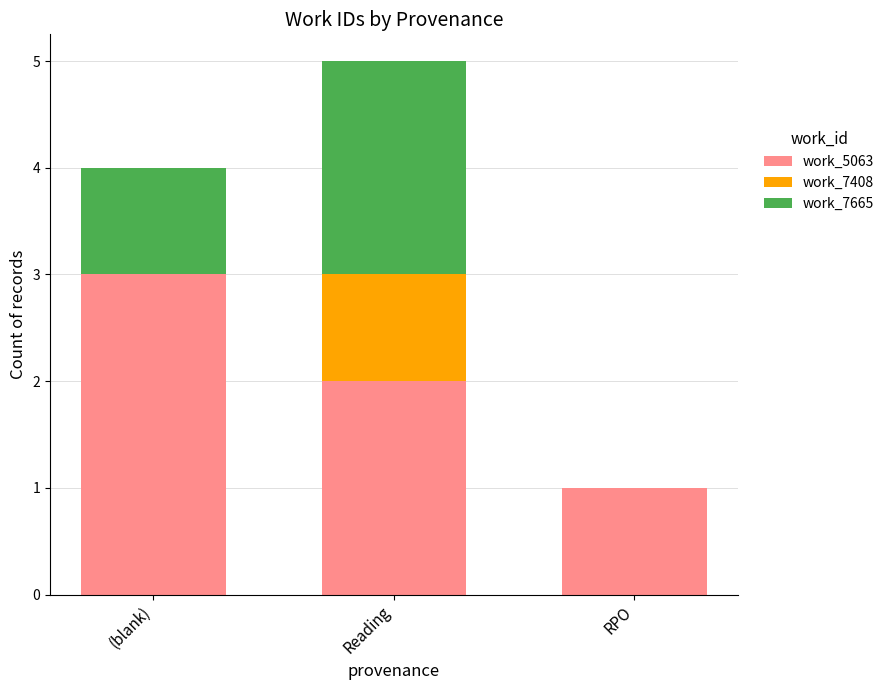

The value of work_5063 at (blank) is 5. True or false?

False